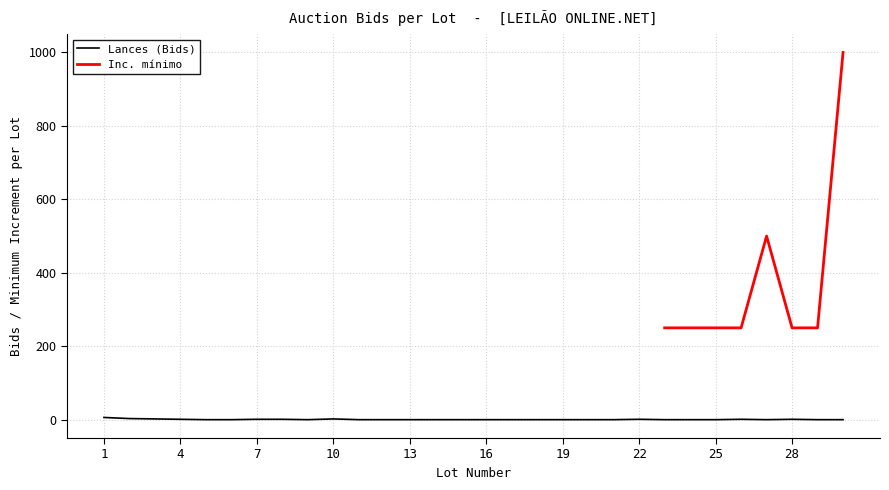

Between 29 and 23, which is larger?

29